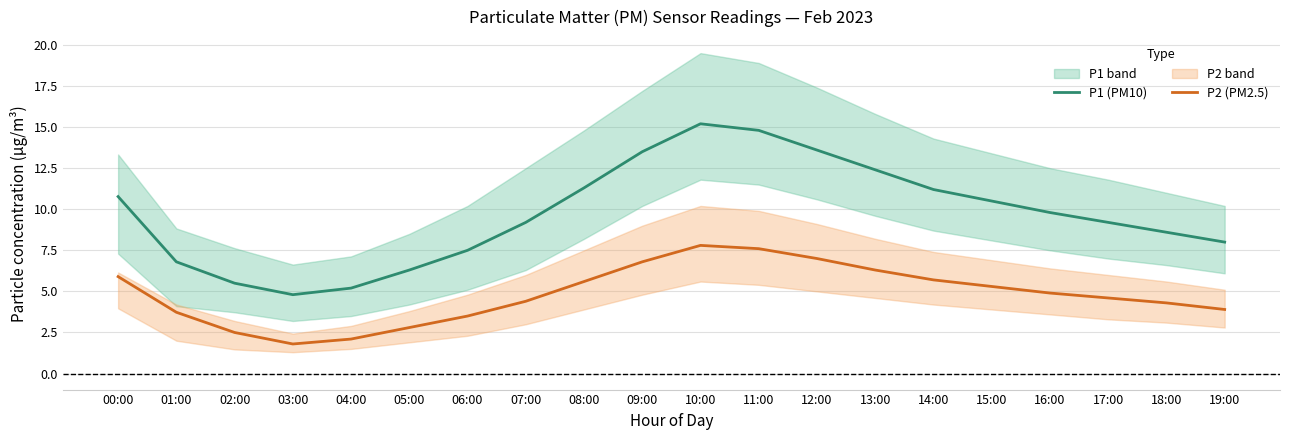

At which label does P1 (PM10) reach its minimum?

03:00